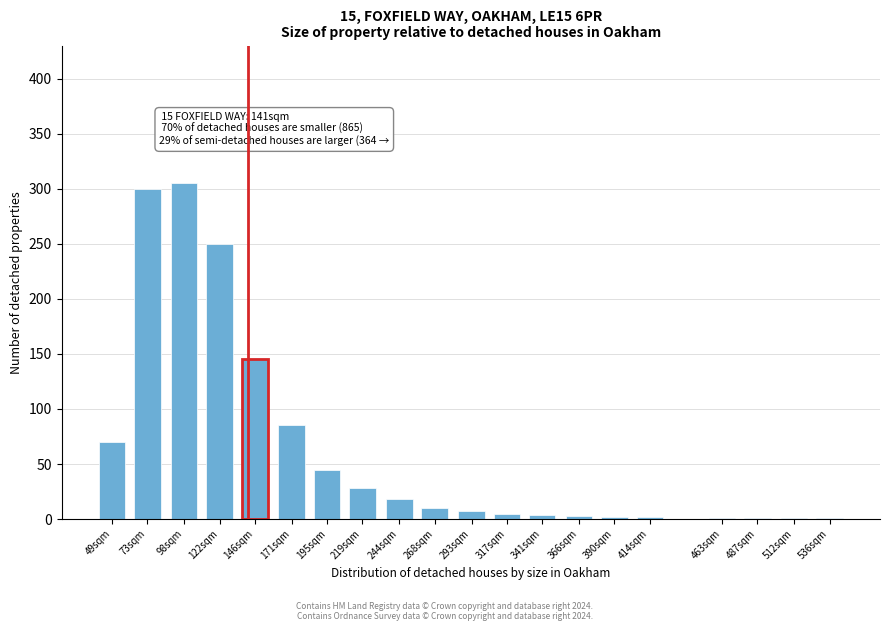

What is the sum of all values?

1283